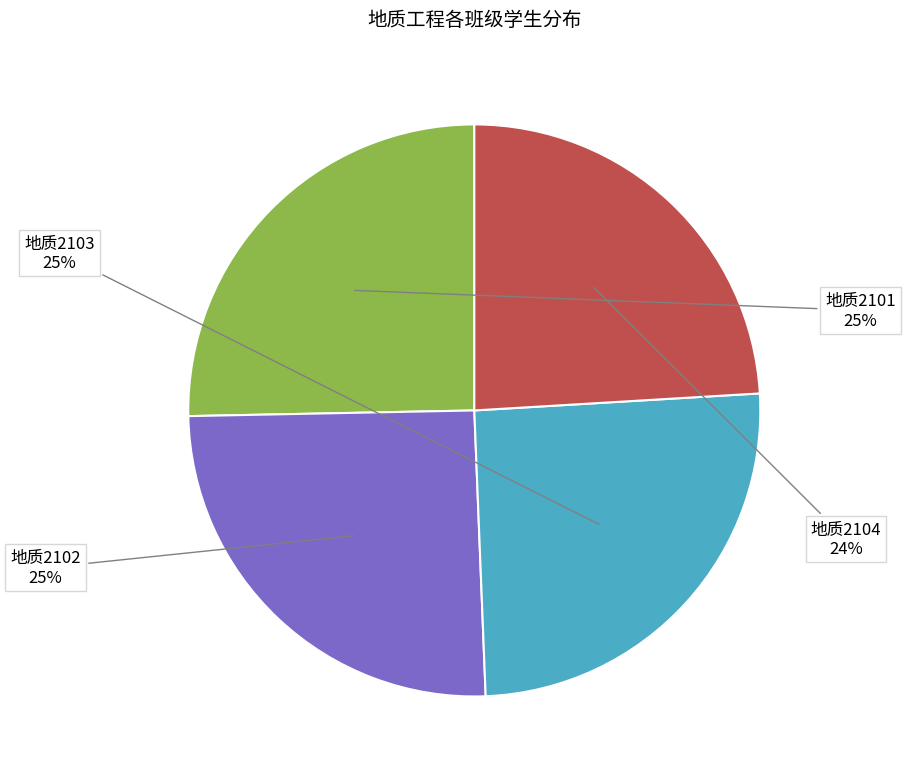

Combined, do 地质2101 and 地质2104 account for over 50%?

No